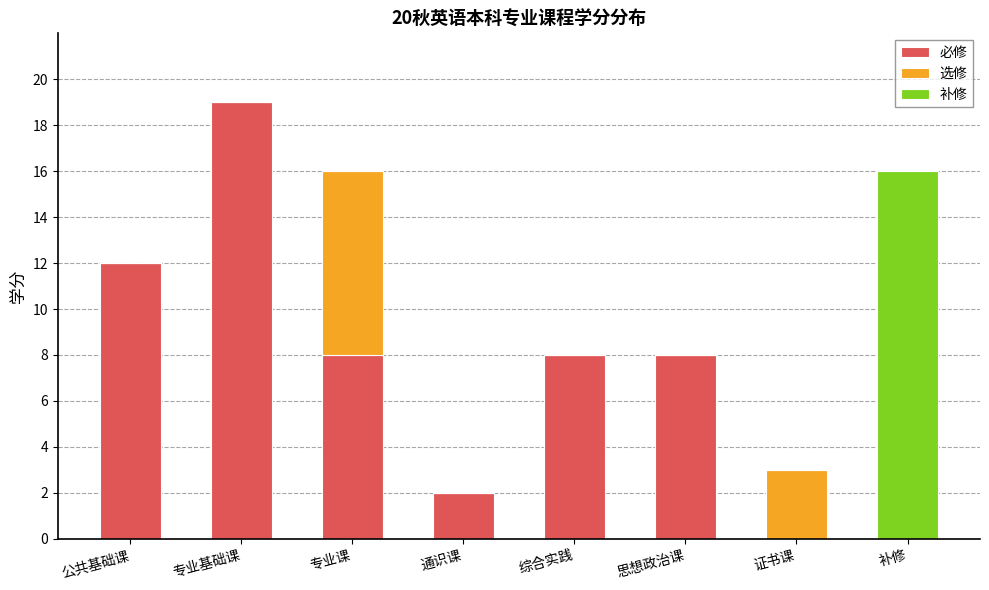

How many data points does each series have?

8